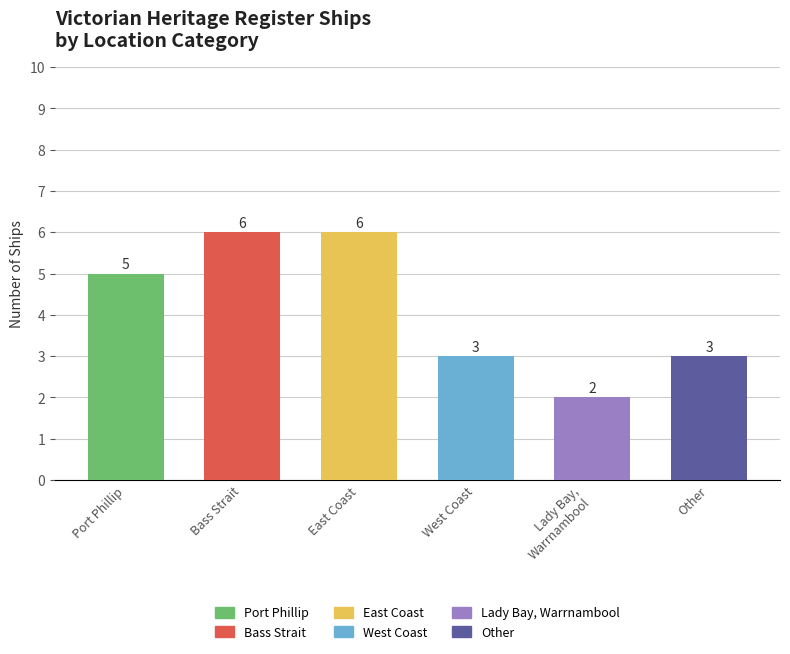

How many bars are there in total?

6